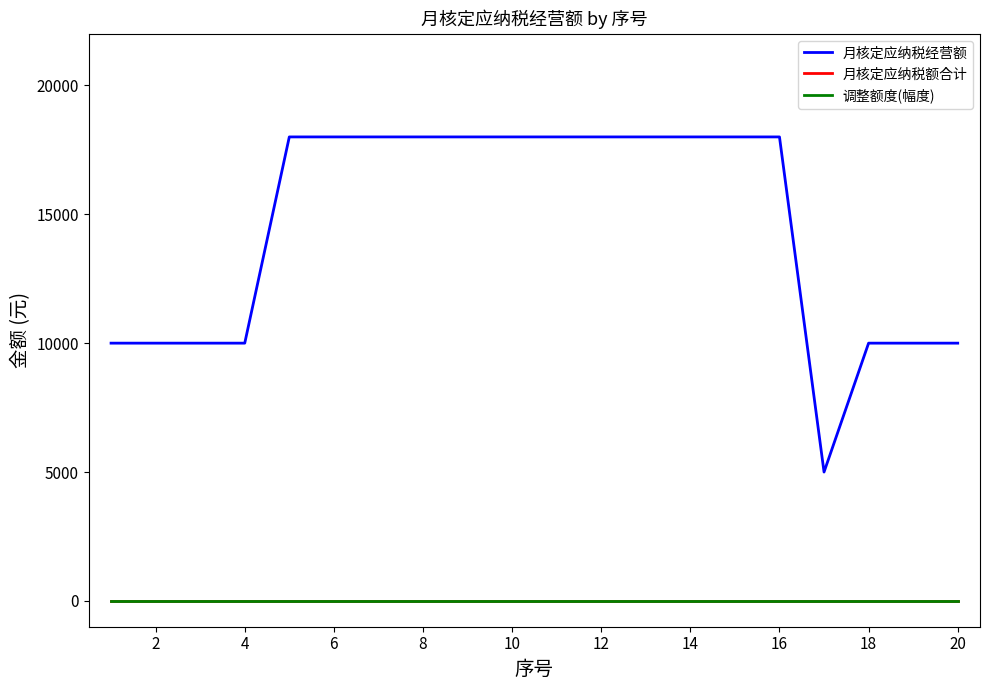

At which category is the sum across all series the highest?

8